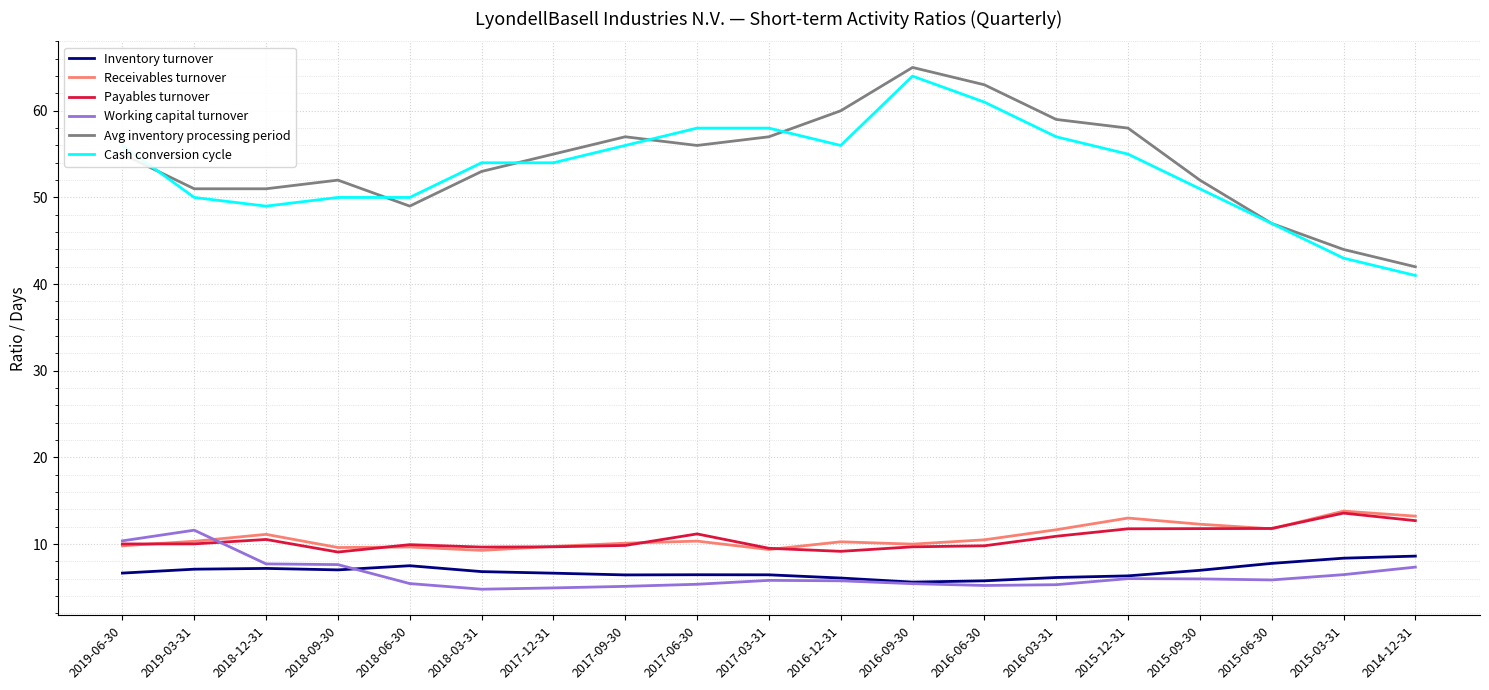

What is the highest value of the Payables turnover series?

13.6